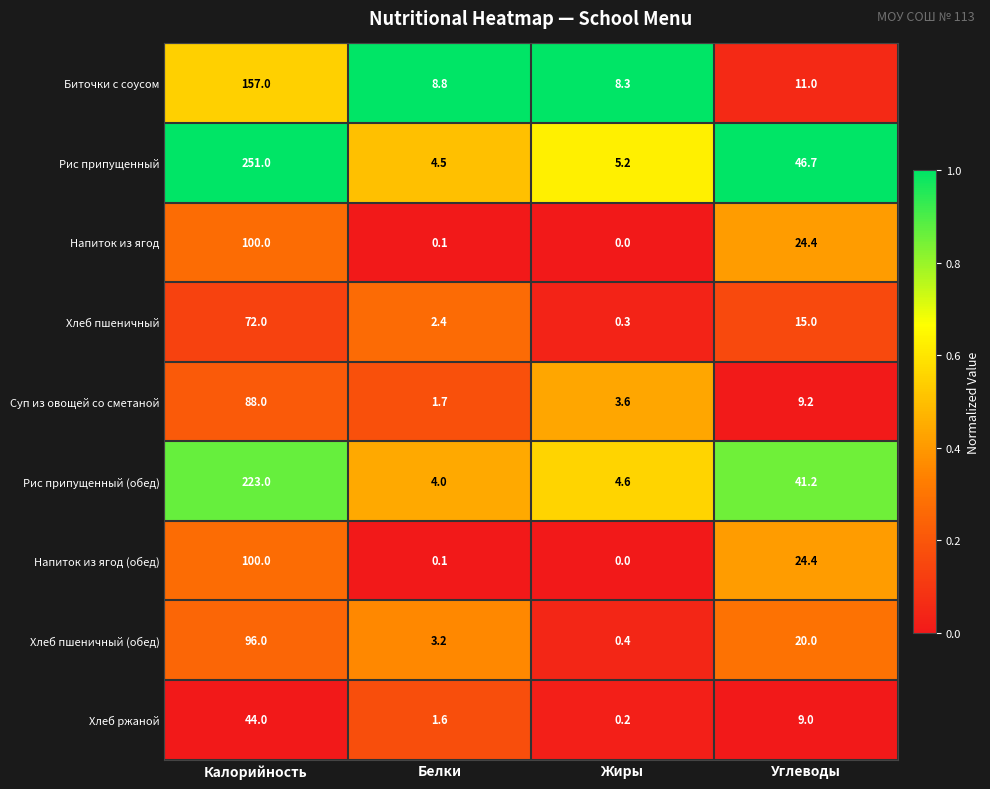

What is the approximate value of Рис припущенный at Калорийность?

251.0